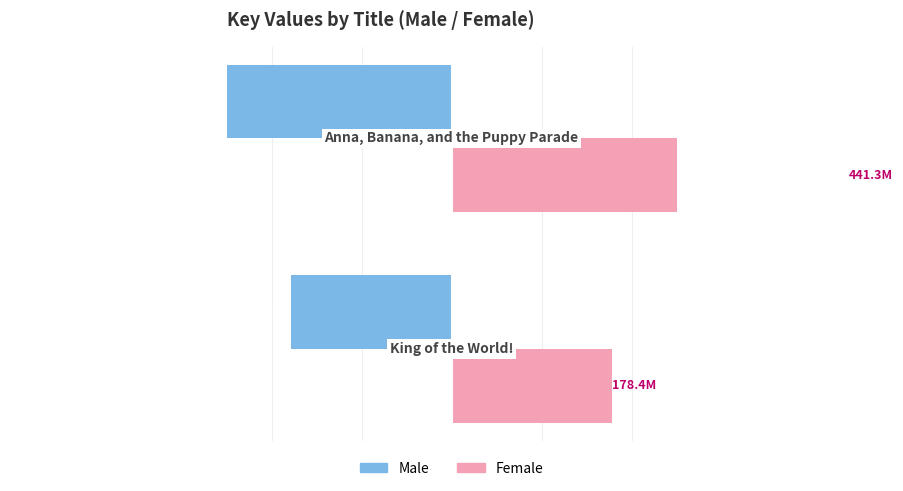

What is the lowest value of the Male series?

-441.3